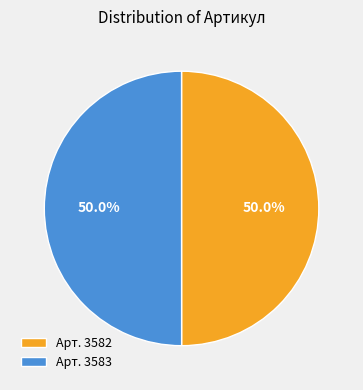

How many slices are in this pie chart?

2